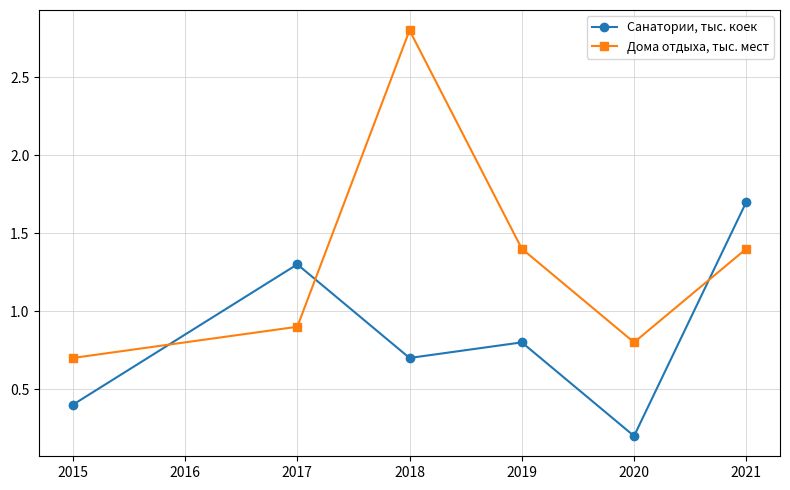

The value of Санатории, тыс. коек at 2015 is 0.7. True or false?

False